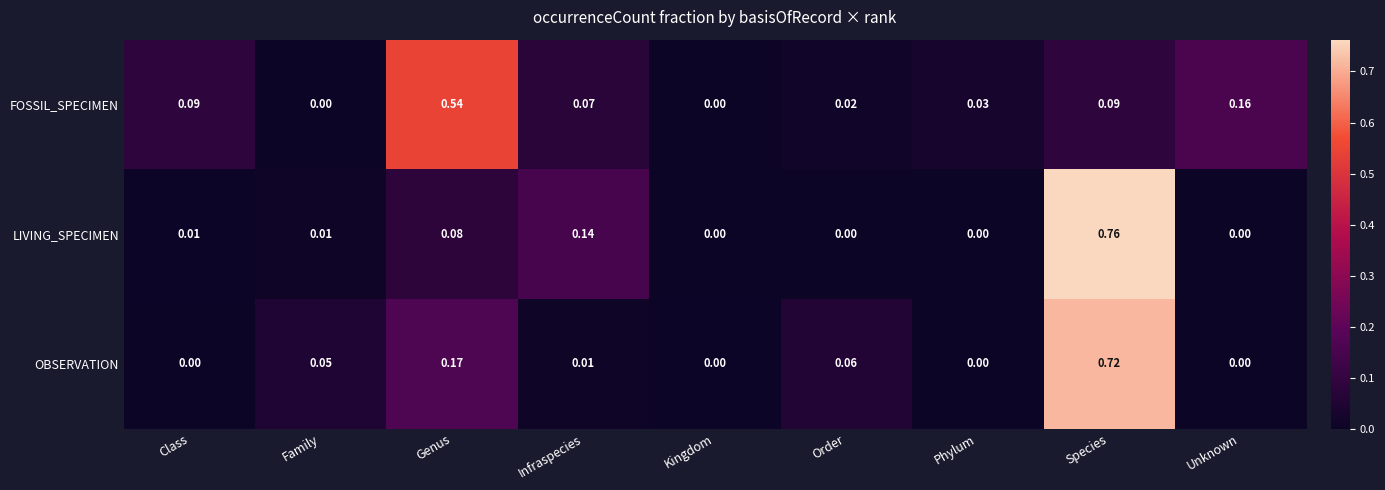

Which series has the largest range (max minus min)?

LIVING_SPECIMEN